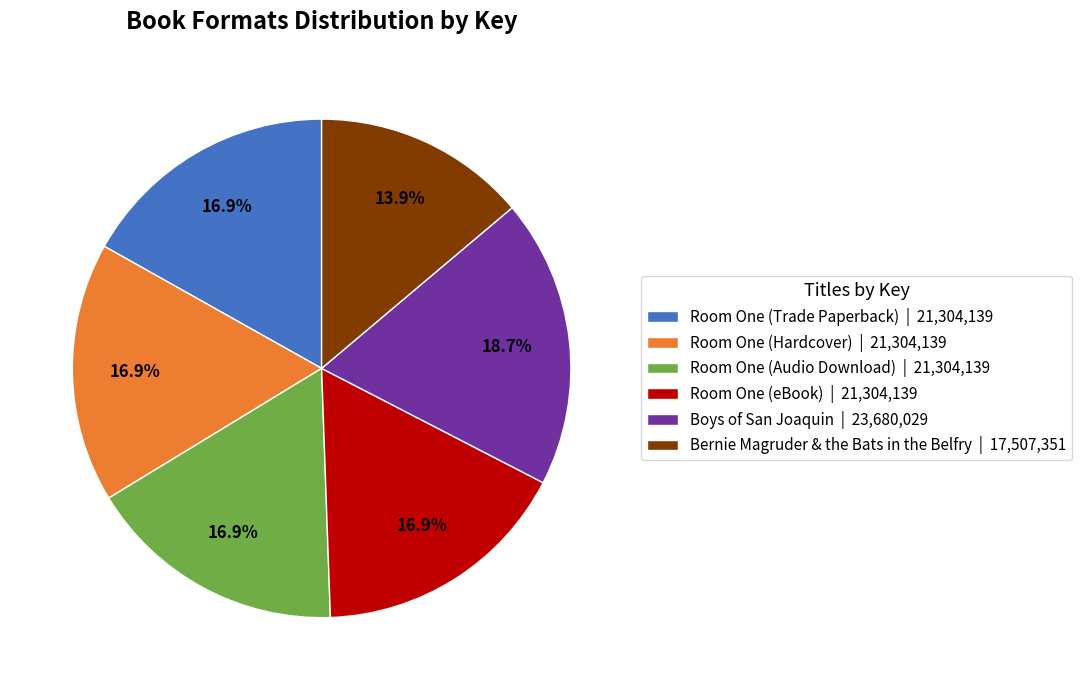

Count the number of slices in the pie.

6